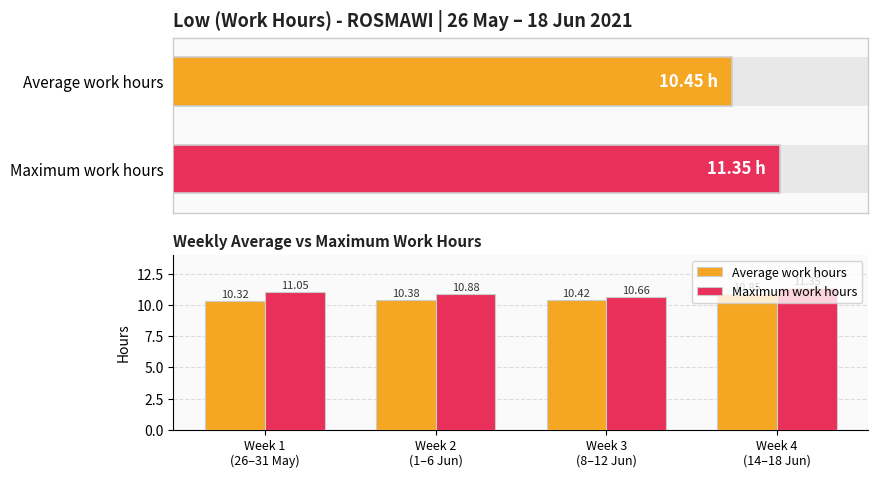

What is the sum of all Average work hours values?

42.0